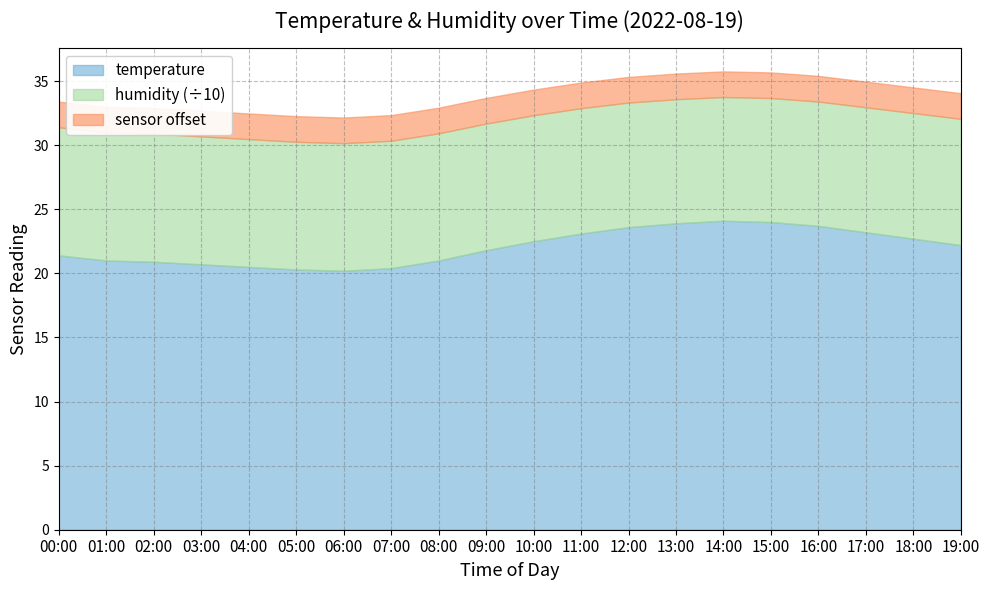

How many interior local valleys does the temperature series have?

1